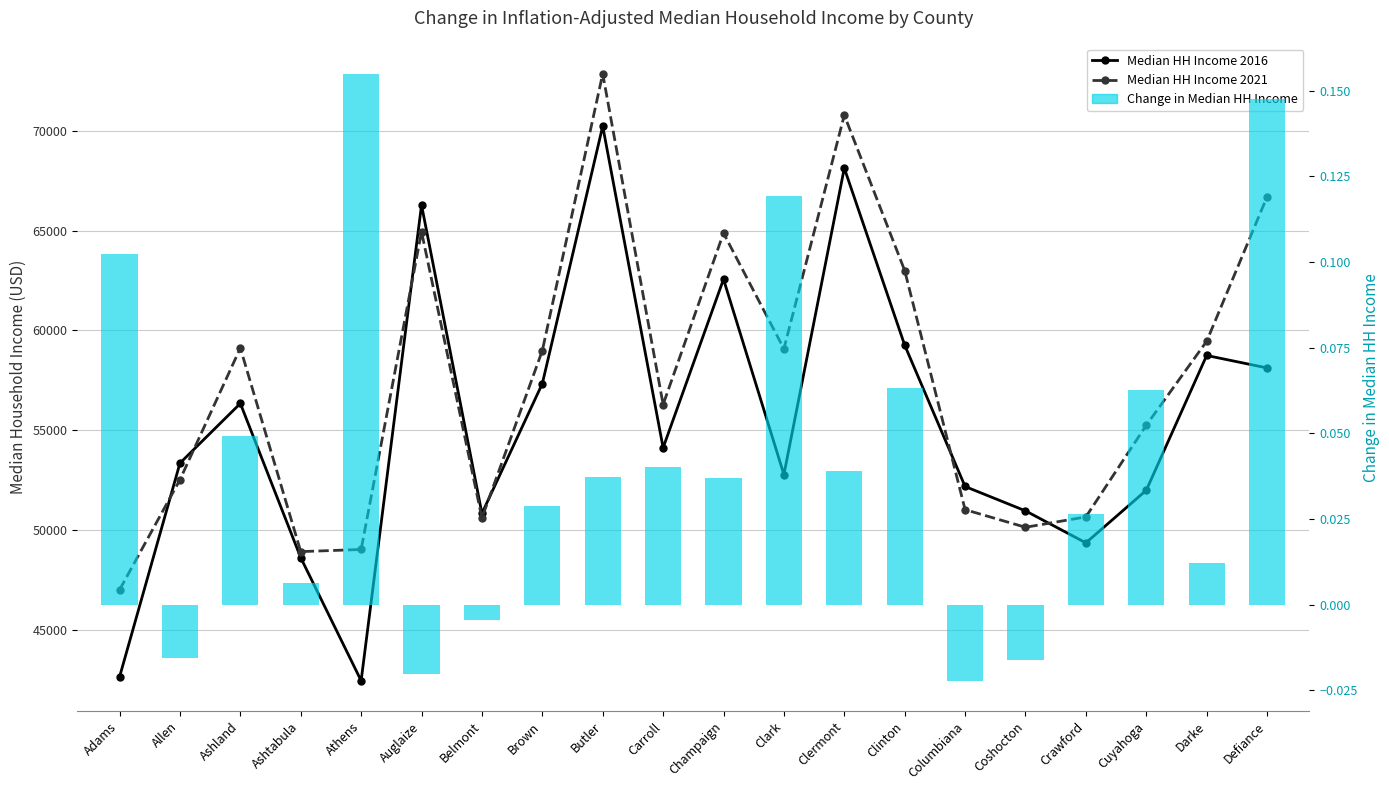

What is the value of the Median HH Income 2016 bar at the 4th from the left?

48611.2